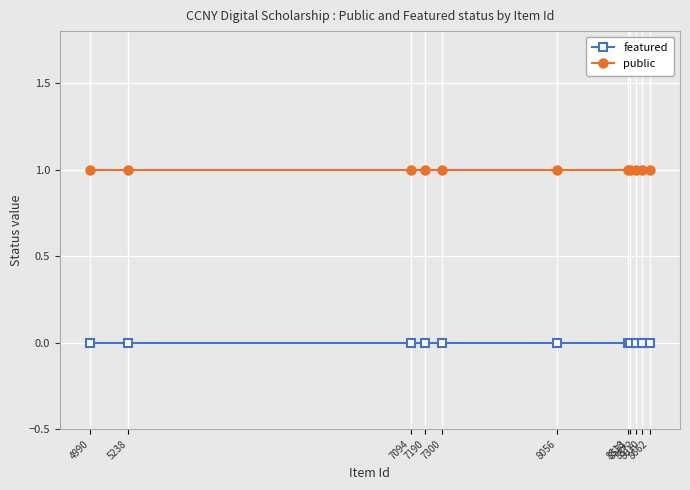

What is the total value across all series at 8056?

1